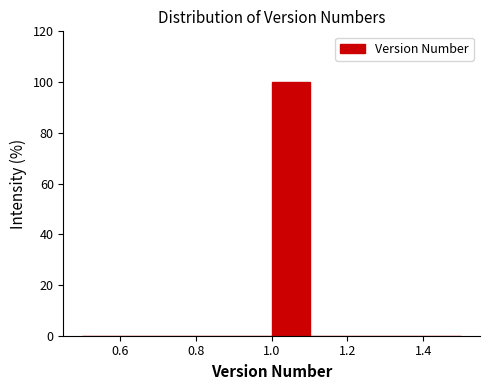

Which range on the x-axis has the tallest bar?

1.0 to 1.1